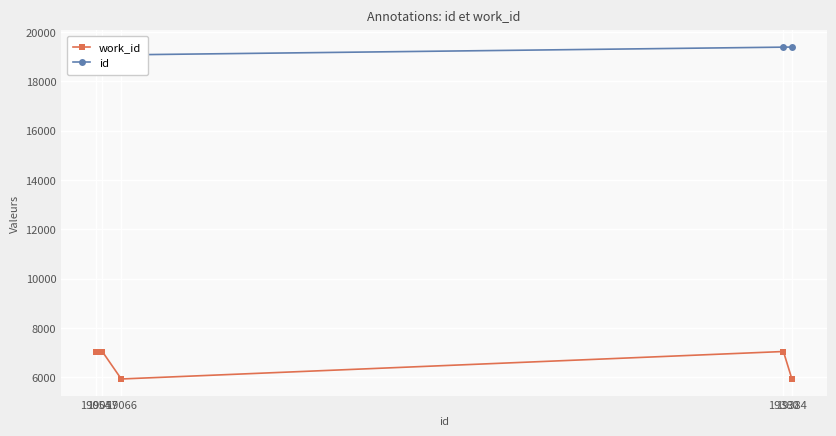

What is the difference between the work_id values at 19384 and 19054?

1108